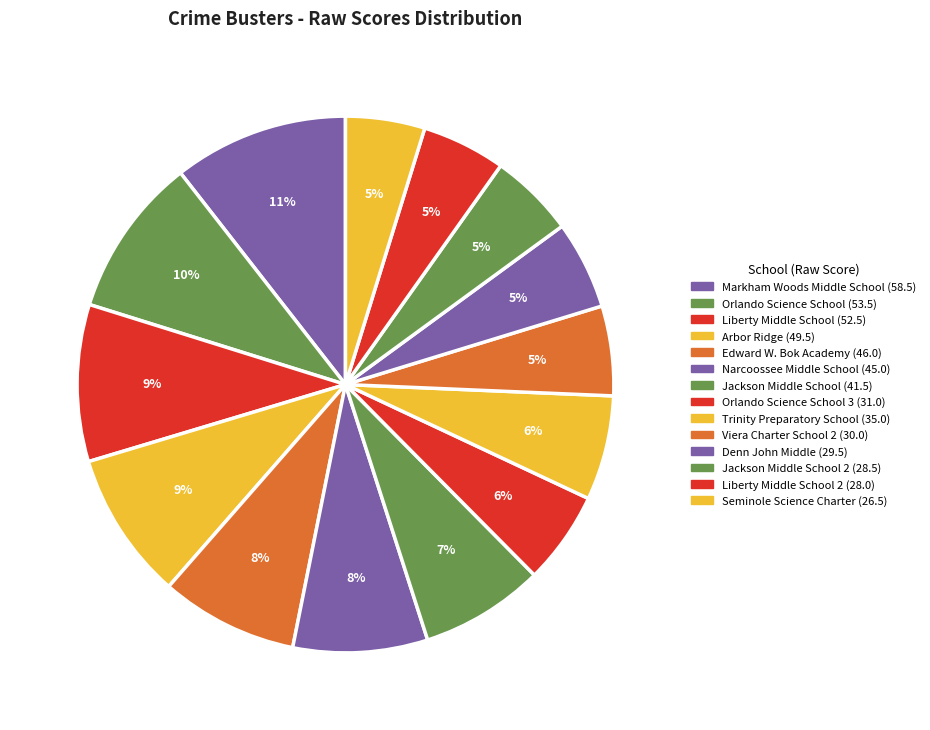

To the nearest percent, what is the difference between the largest and smallest slice percentages?

6%